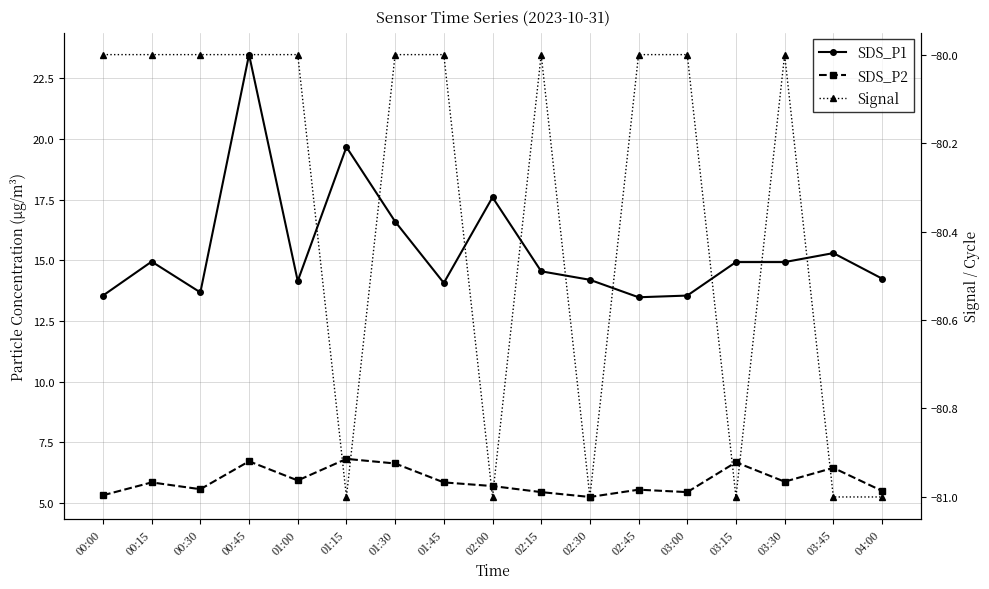

What is the average value of the Signal series?

-80.4